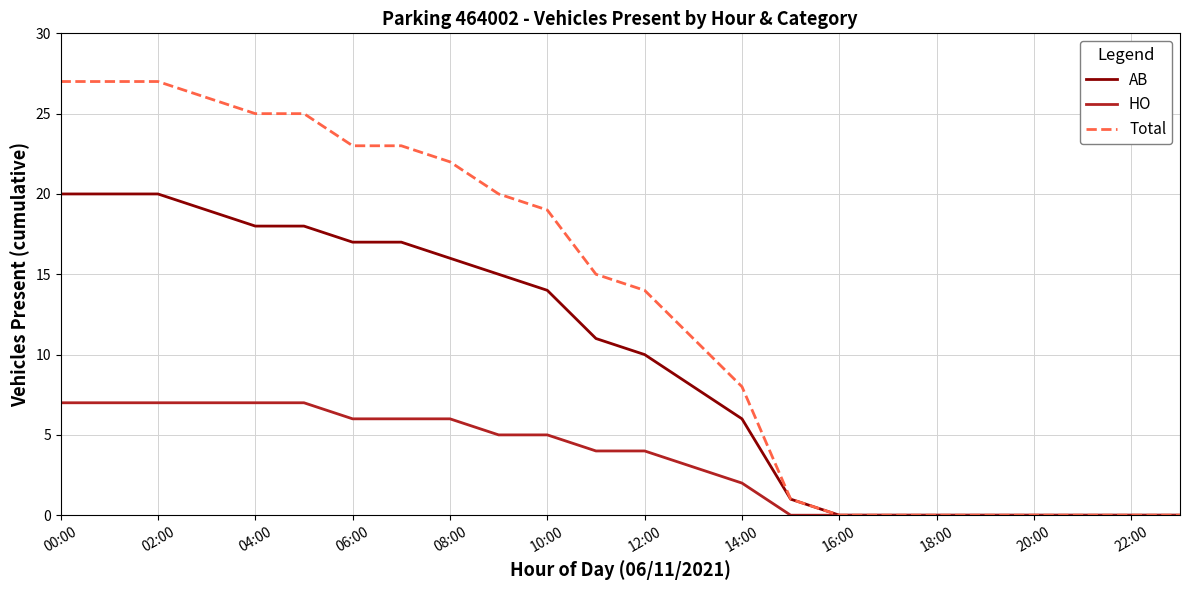

What is the average value of the Total series?

13